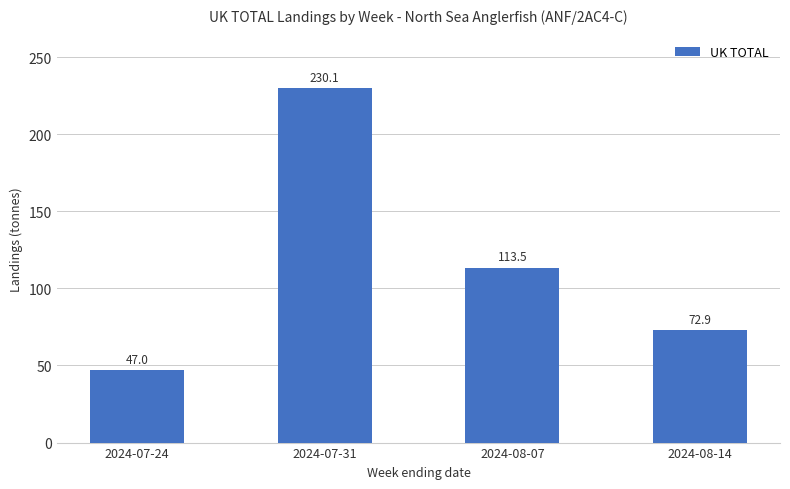

What is the value of the 4th bar from the left?

72.9